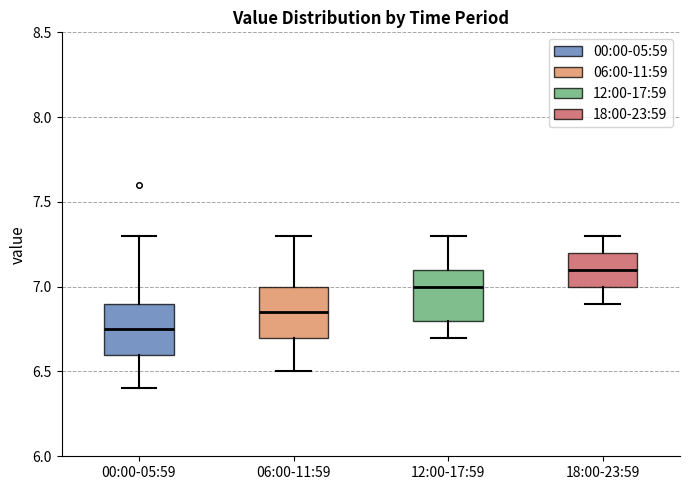

Reading left to right, read every box against the y-axis: the position of its median line, the range the box covers, and the ends of its whiskers. The values are not printed on the chart, so give them approximately, as read against the axis.

00:00-05:59: median 6.75, box 6.60 to 6.90, whiskers 6.40 to 7.30
06:00-11:59: median 6.85, box 6.70 to 7.00, whiskers 6.50 to 7.30
12:00-17:59: median 7.00, box 6.80 to 7.10, whiskers 6.70 to 7.30
18:00-23:59: median 7.10, box 7.00 to 7.20, whiskers 6.90 to 7.30